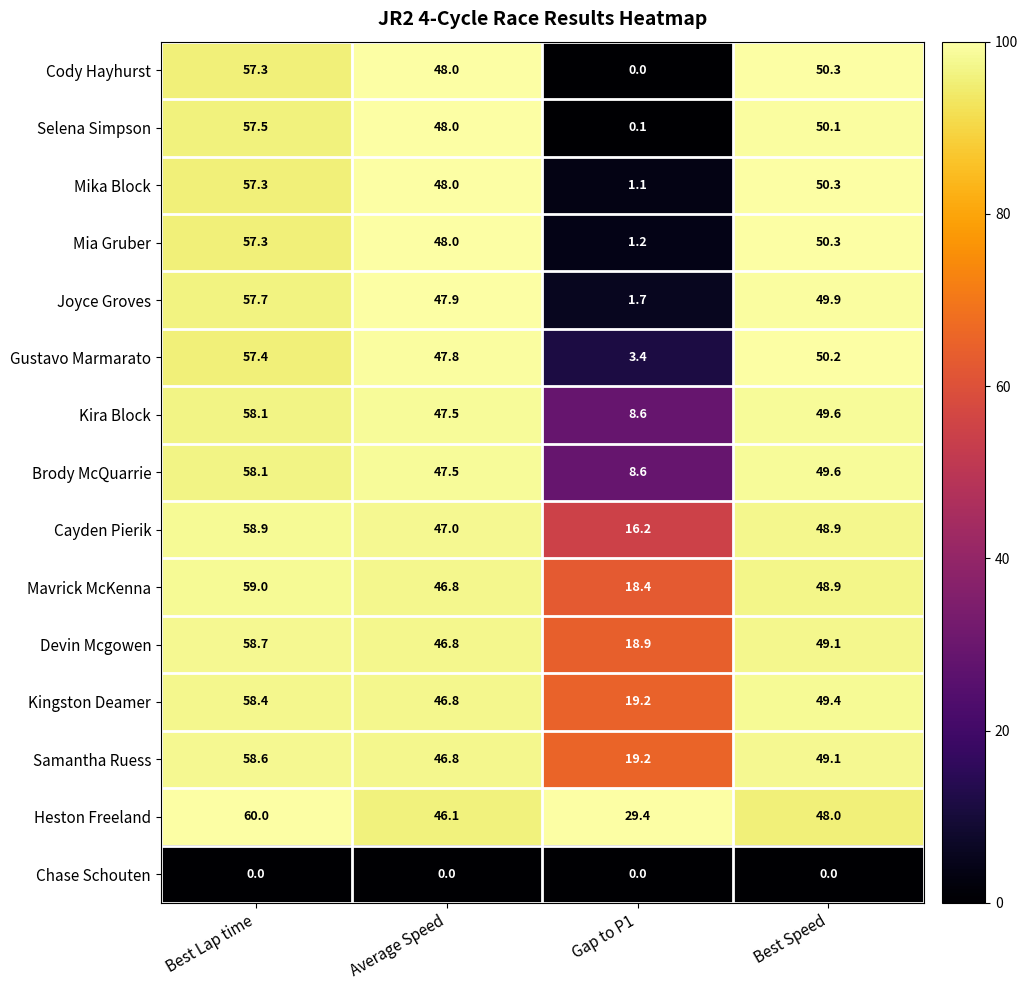

True or false: Gustavo Marmarato has a value of 47.8 at Average Speed.

True